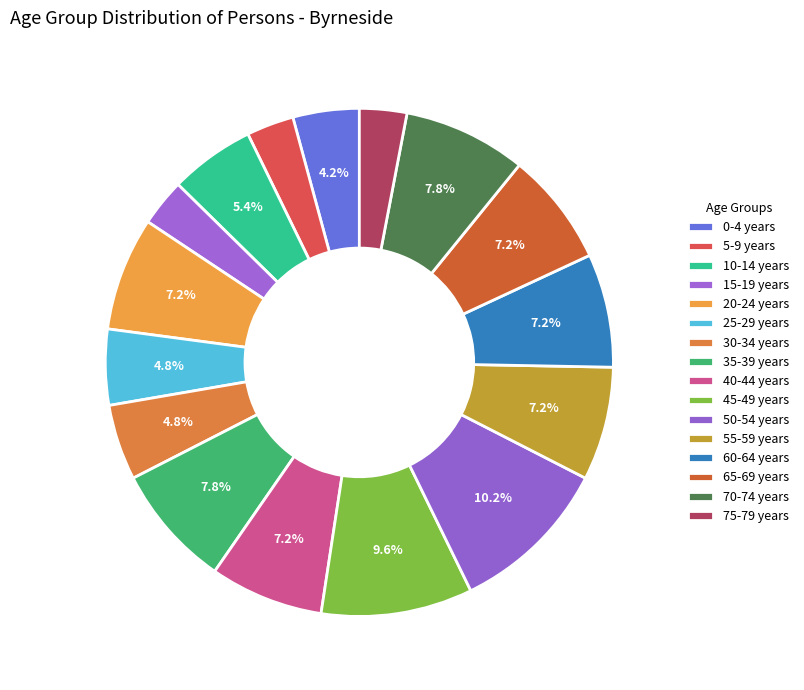

Is it true that 15-19 years is 3% of the pie?

True